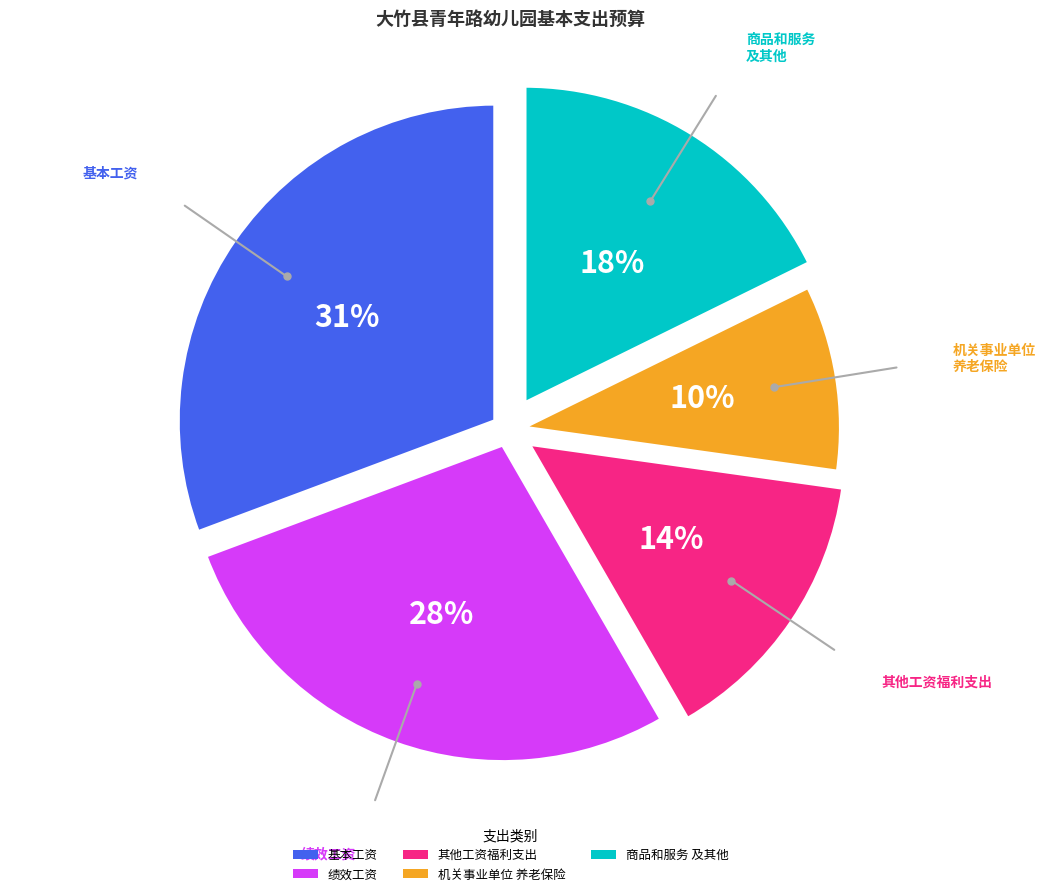

Combined, do 商品和服务 及其他 and 机关事业单位 养老保险 account for over 50%?

No